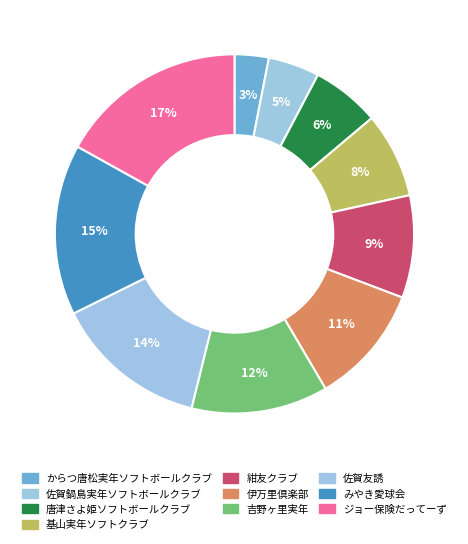

Which slice is the smallest?

からつ唐松実年ソフトボールクラブ